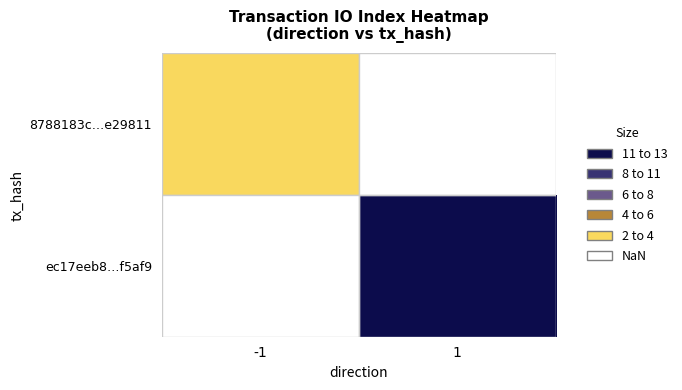

Which series has the largest range (max minus min)?

8788183c…e29811